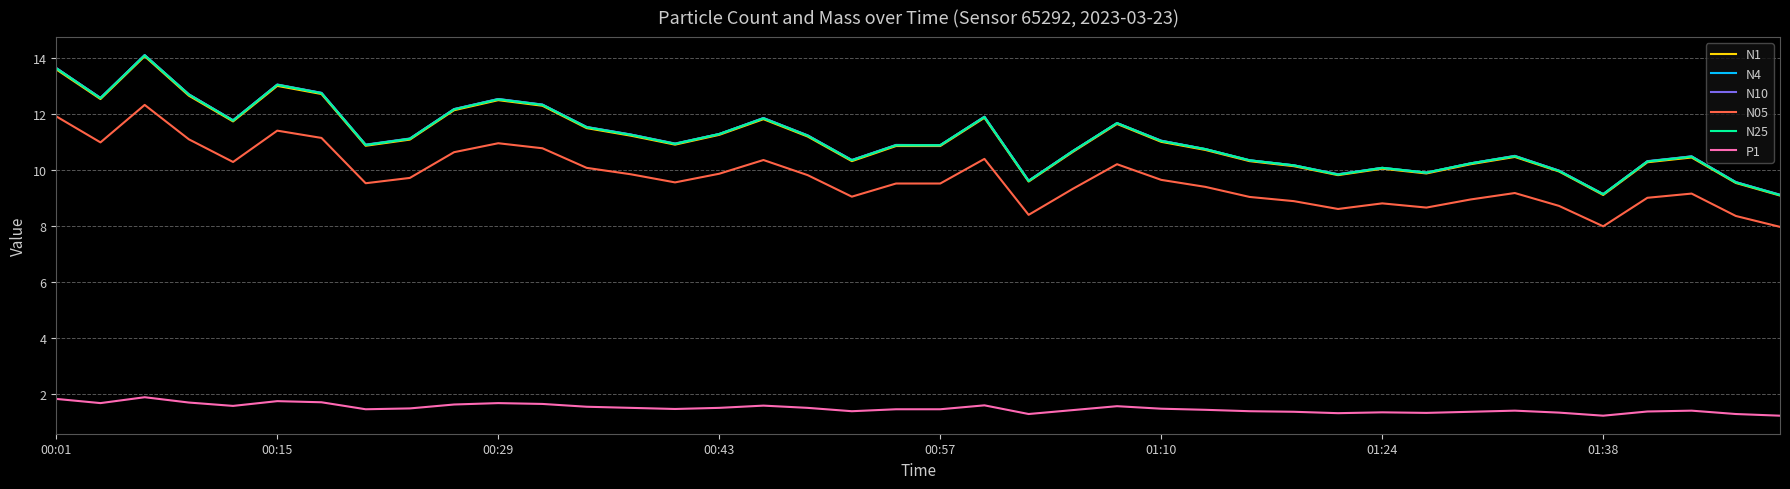

True or false: P1 and N1 cross at least once.

False